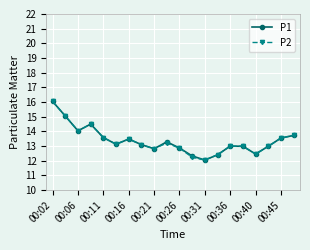

What is the minimum value shown in the chart?

12.1